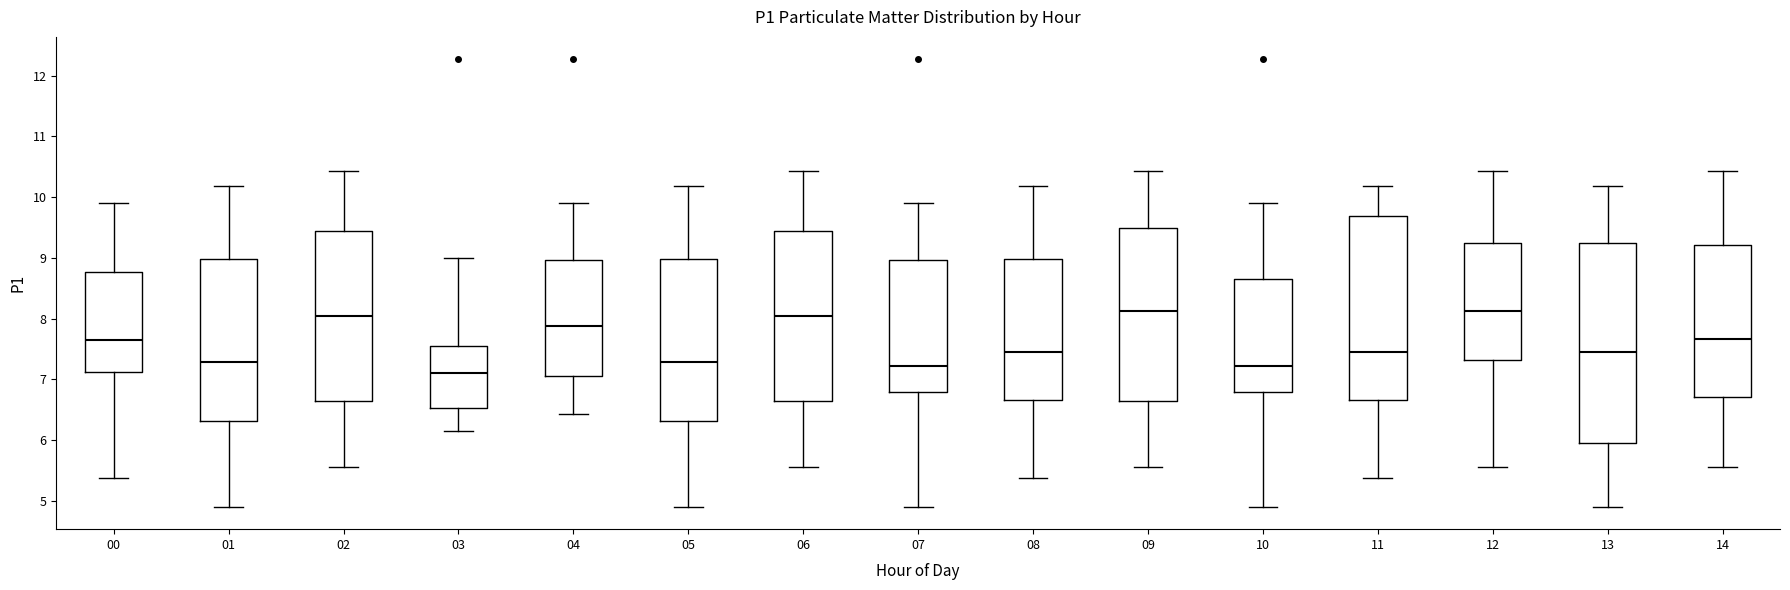

Reading left to right, transcribe this box plot: for each box, give where its median line is, the range the box spans, and where its two whiskers end, as read against the y-axis. The values are not printed on the chart, so give them approximately, as read against the axis.

00: median 7.7, box 7.1 to 8.8, whiskers 5.4 to 9.9
01: median 7.3, box 6.3 to 9.0, whiskers 4.9 to 10.2
02: median 8.1, box 6.6 to 9.4, whiskers 5.6 to 10.4
03: median 7.1, box 6.5 to 7.6, whiskers 6.2 to 9.0
04: median 7.9, box 7.1 to 9.0, whiskers 6.4 to 9.9
05: median 7.3, box 6.3 to 9.0, whiskers 4.9 to 10.2
06: median 8.1, box 6.6 to 9.4, whiskers 5.6 to 10.4
07: median 7.2, box 6.8 to 9.0, whiskers 4.9 to 9.9
08: median 7.5, box 6.7 to 9.0, whiskers 5.4 to 10.2
09: median 8.1, box 6.6 to 9.5, whiskers 5.6 to 10.4
10: median 7.2, box 6.8 to 8.7, whiskers 4.9 to 9.9
11: median 7.5, box 6.7 to 9.7, whiskers 5.4 to 10.2
12: median 8.1, box 7.3 to 9.3, whiskers 5.6 to 10.4
13: median 7.5, box 6.0 to 9.3, whiskers 4.9 to 10.2
14: median 7.7, box 6.7 to 9.2, whiskers 5.6 to 10.4